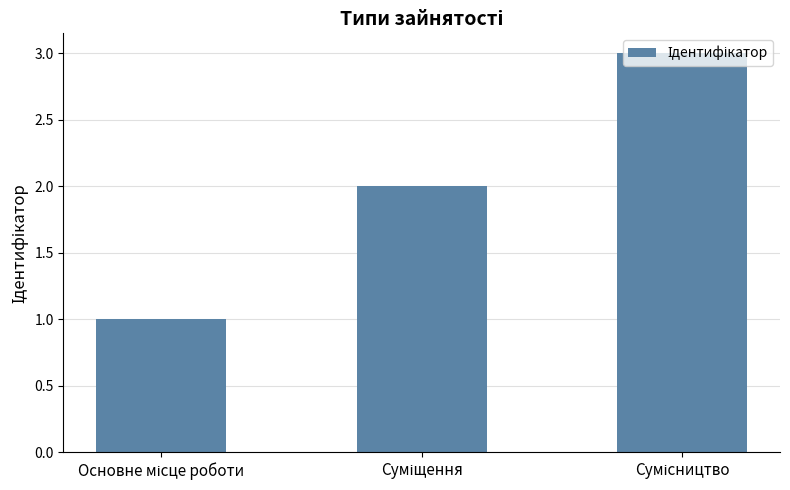

How many data points does each series have?

3